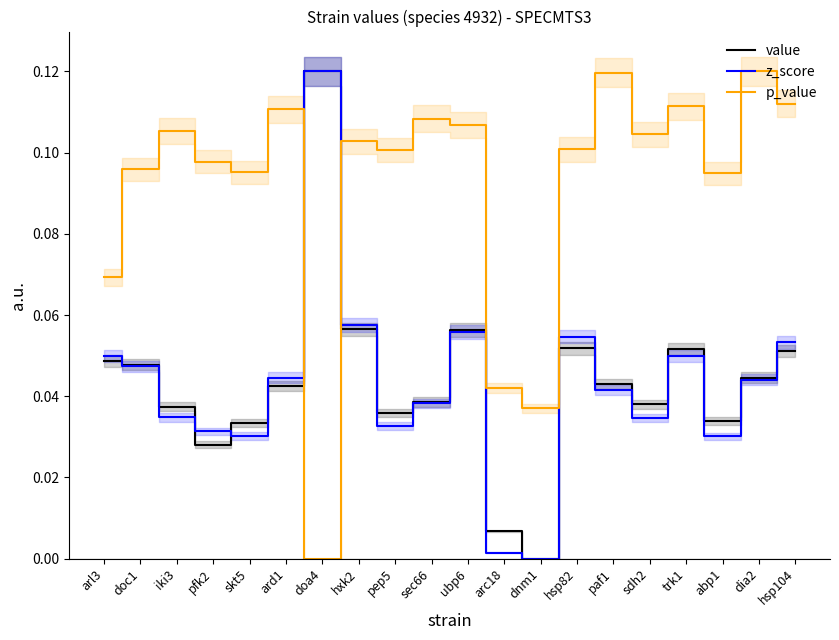

At which label is value closest to 0?

dnm1